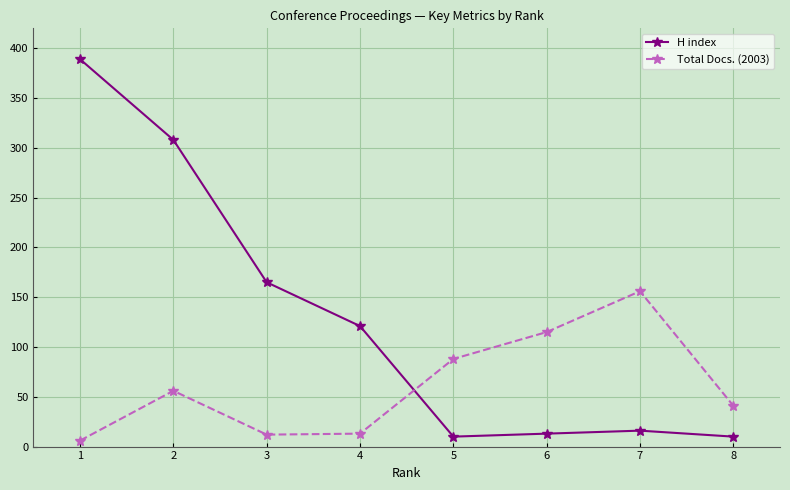

What is the sum of the Total Docs. (2003) values at 1 and 5?

94